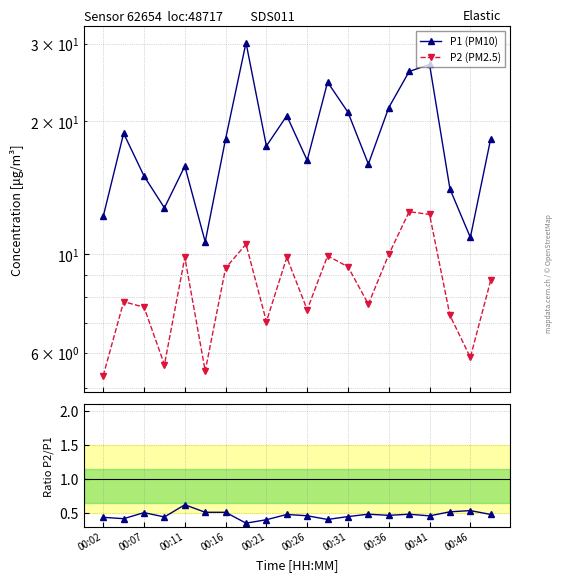

What is the value of the P1 (PM10) point at the 1st from the left?

12.2